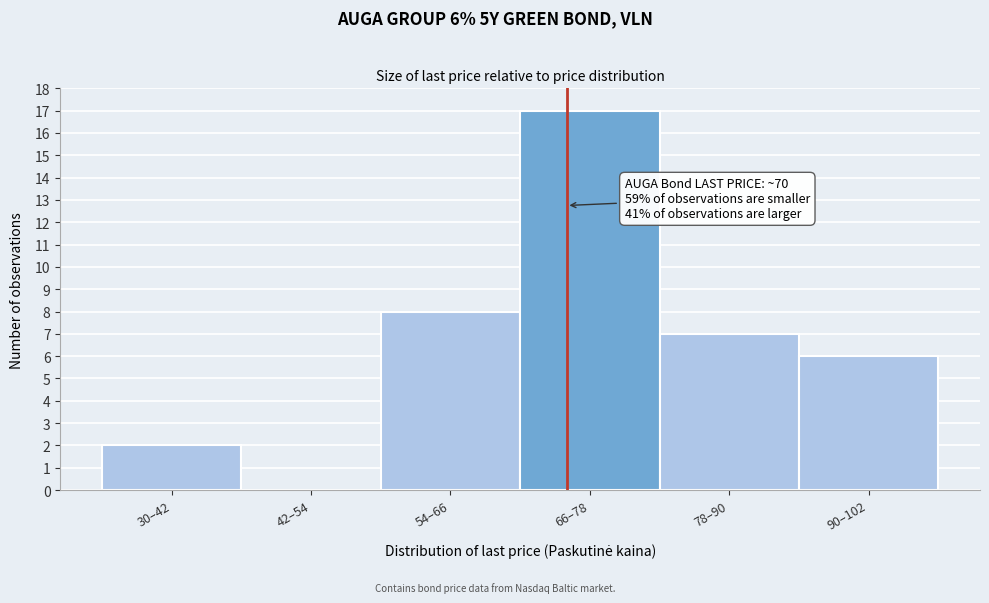

Reading right to left, what are all the values shown in this chart?

90–102=6	78–90=7	66–78=17	54–66=8	42–54=0	30–42=2